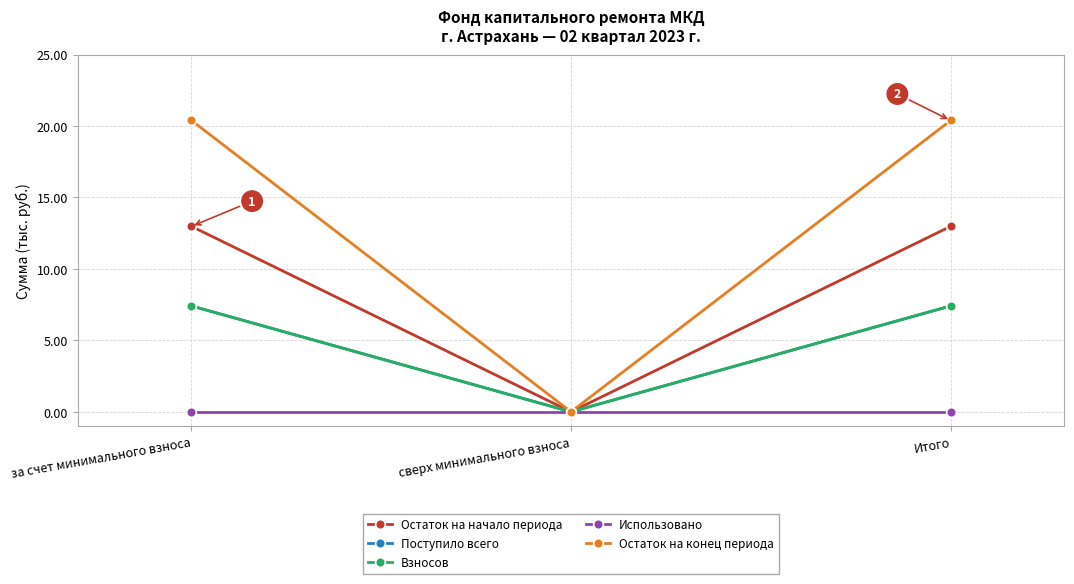

Is this an area chart (filled region under the line)?

No